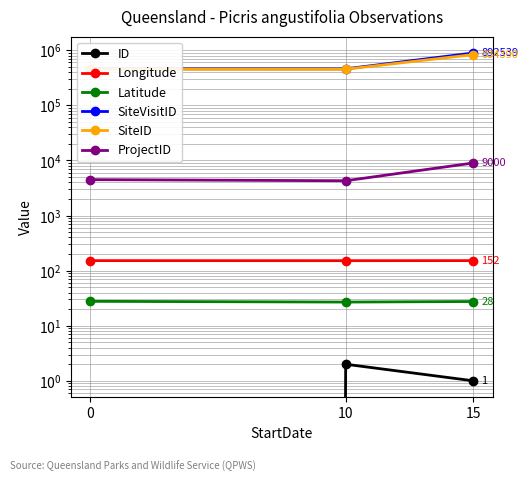

Is it true that SiteVisitID equals 715577.6 at 0?

False